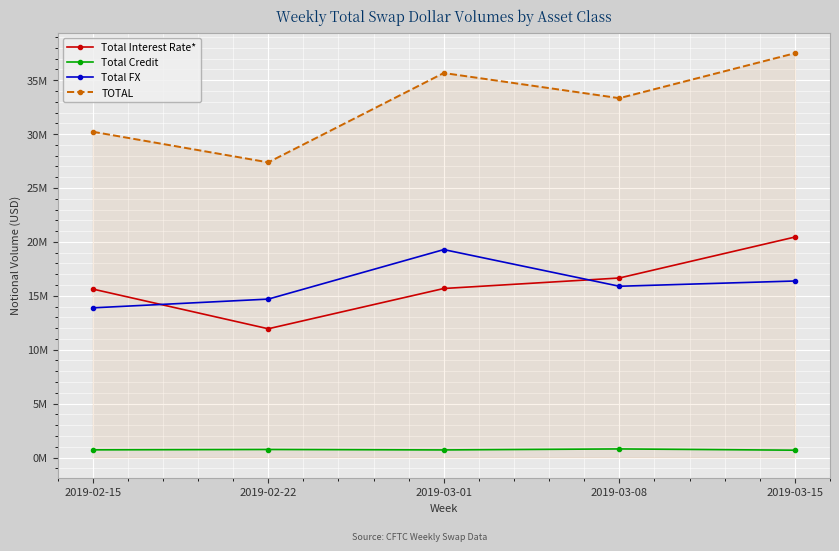

Does the chart display data point markers on the line(s)?

Yes